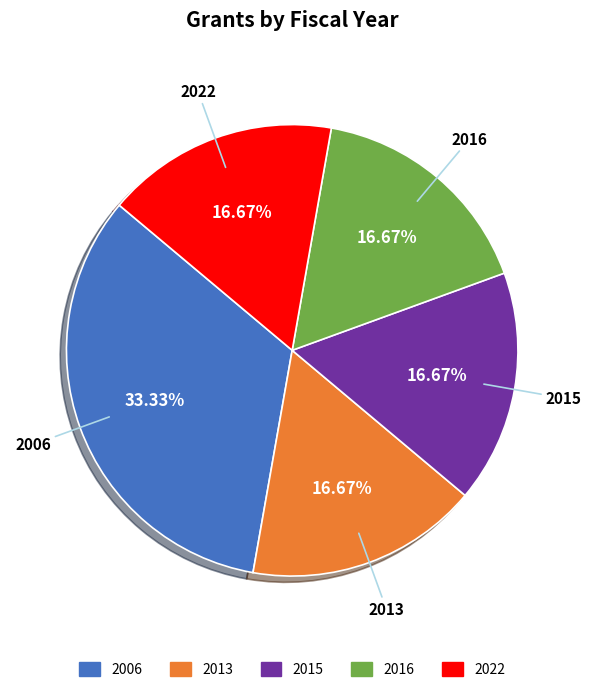

Is there a majority slice in this chart?

No